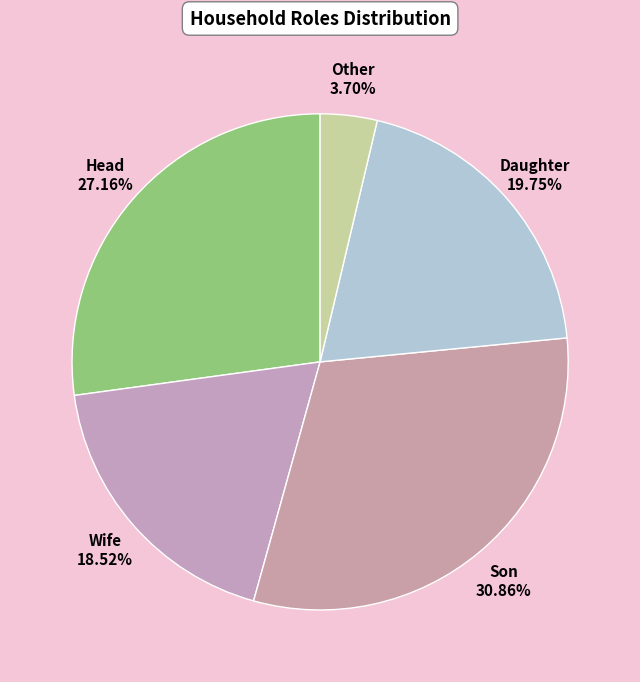

Count the number of slices in the pie.

5